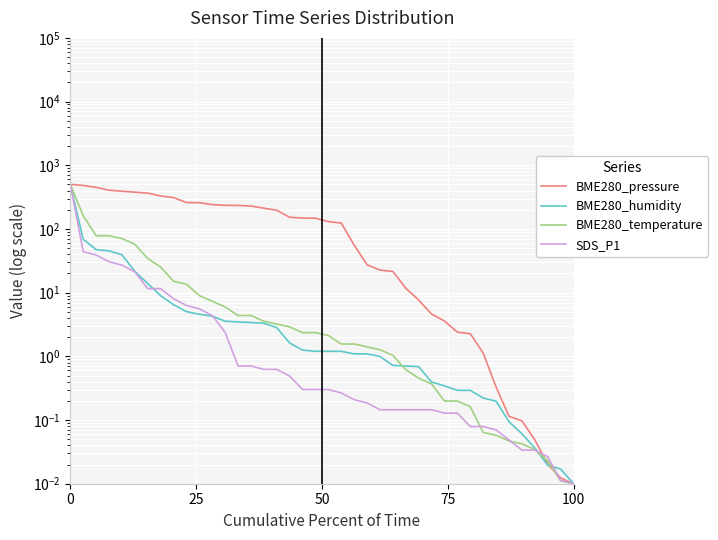

After their last crossing, which series has the higher values: SDS_P1 or BME280_temperature?

SDS_P1